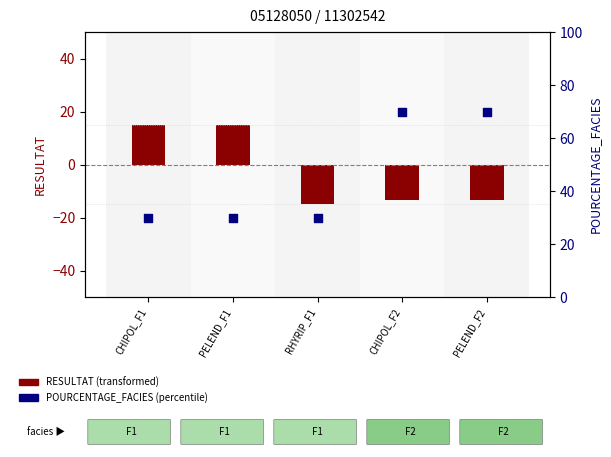

What are all the series names shown in the legend?

RESULTAT (transformed), POURCENTAGE_FACIES (percentile)